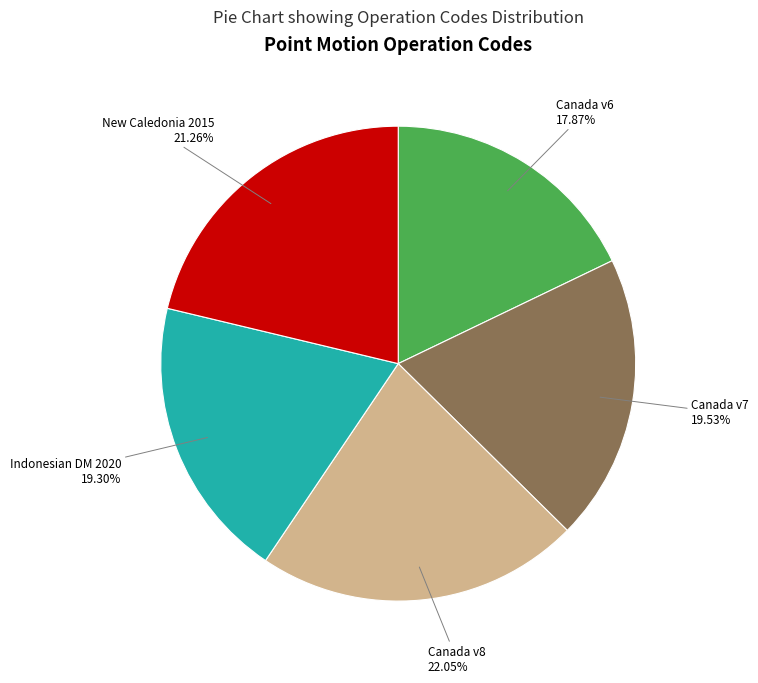

Combined, do Canada v7 and Canada v8 account for over 50%?

No